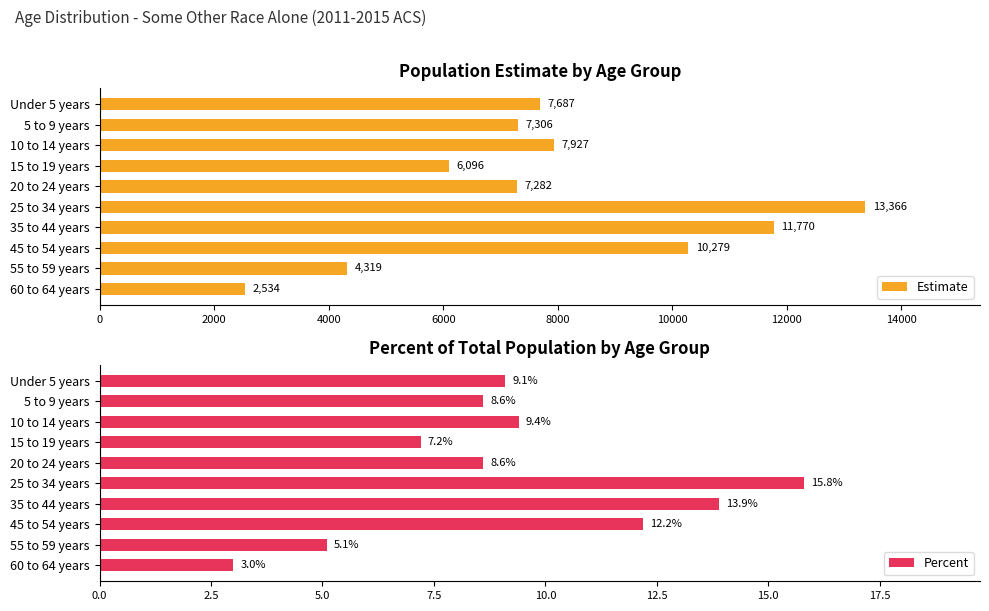

The value of Estimate at 10 to 14 years is 12084. True or false?

False